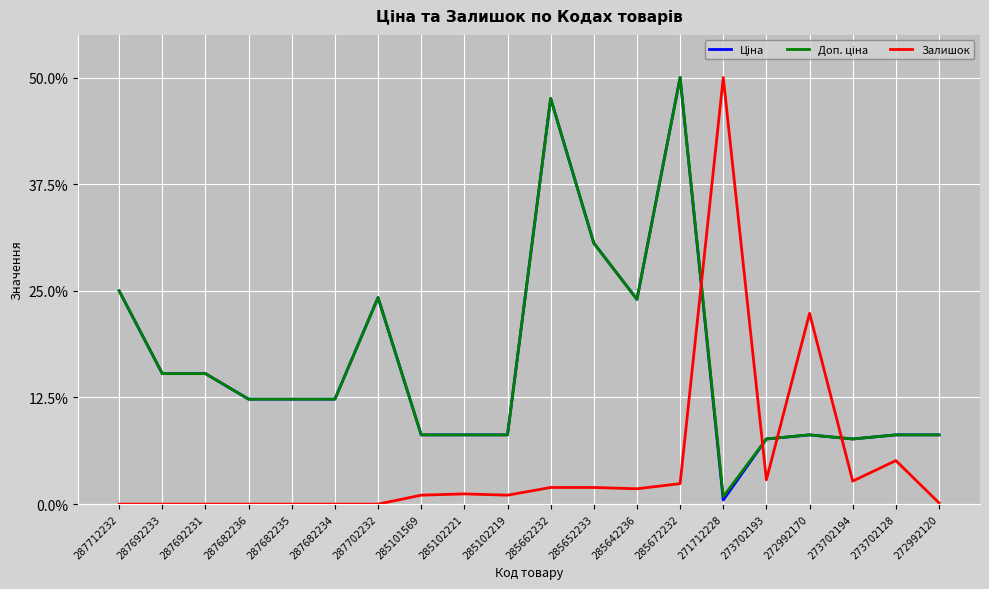

True or false: Залишок has more than 0 points higher than both neighbors.

True